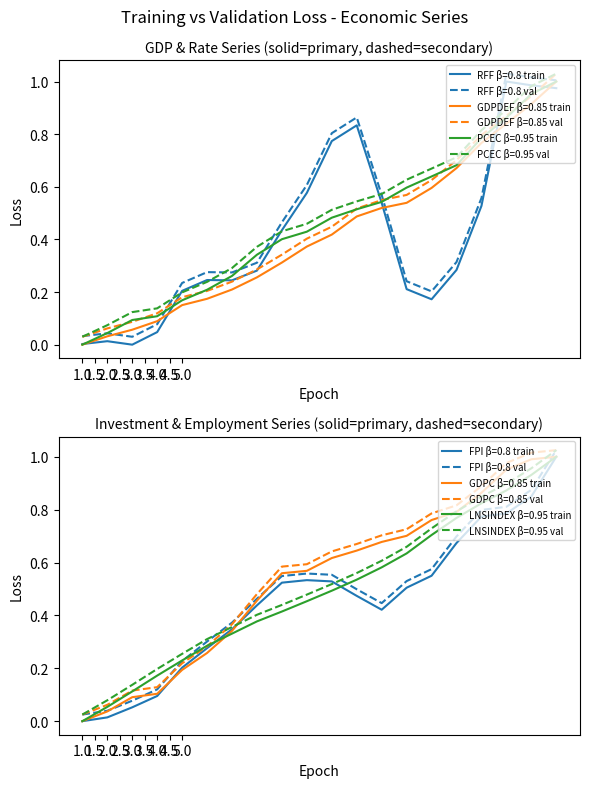

What is the difference between the maximum and second lowest values in the LNSINDEX series?

0.9